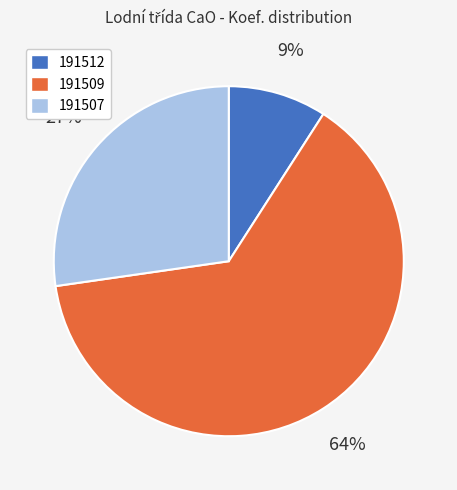

Count the number of slices in the pie.

3